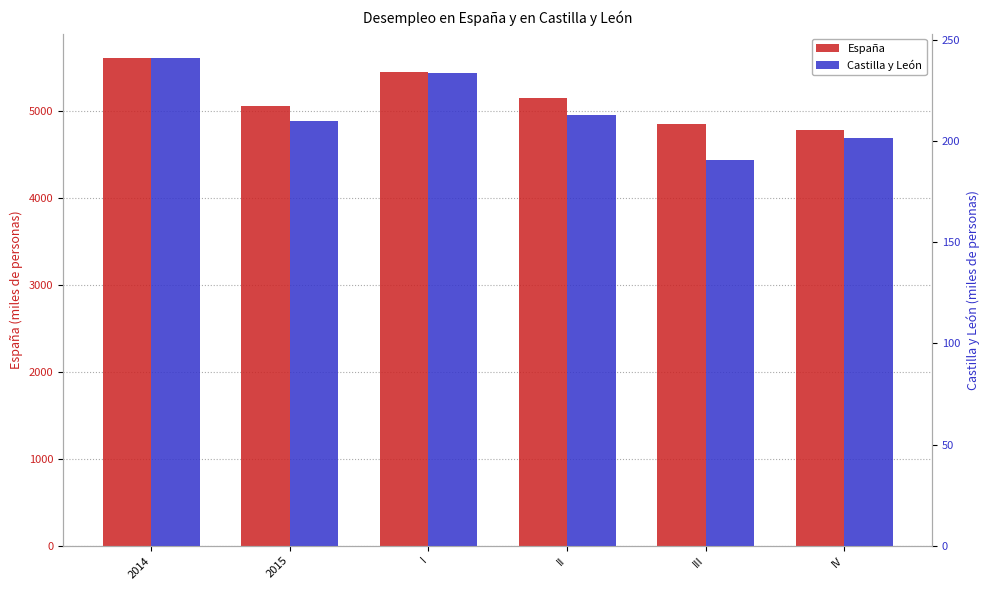

What is the difference between the España values at I and 2014?

165.8